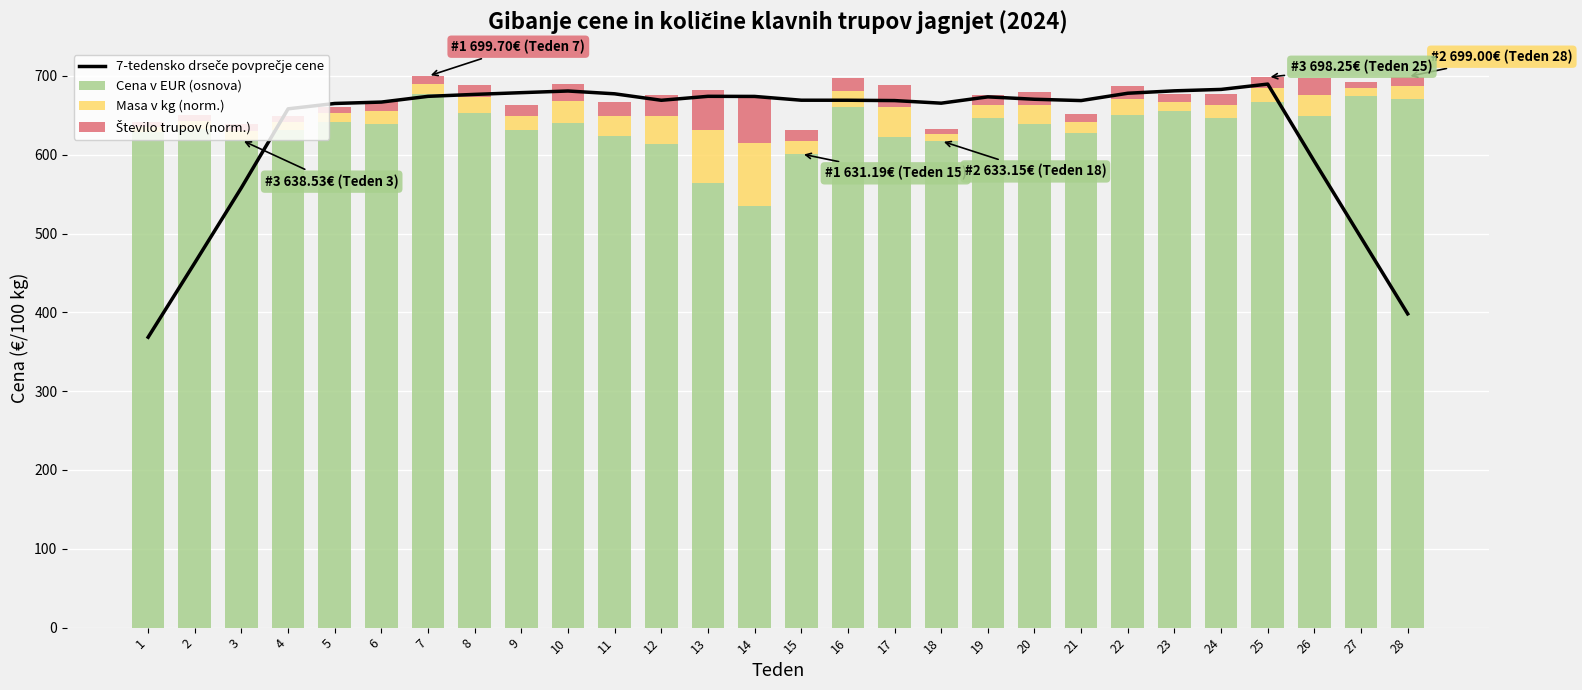

At which label does 7-tedensko drseče povprečje cene reach its peak?

25